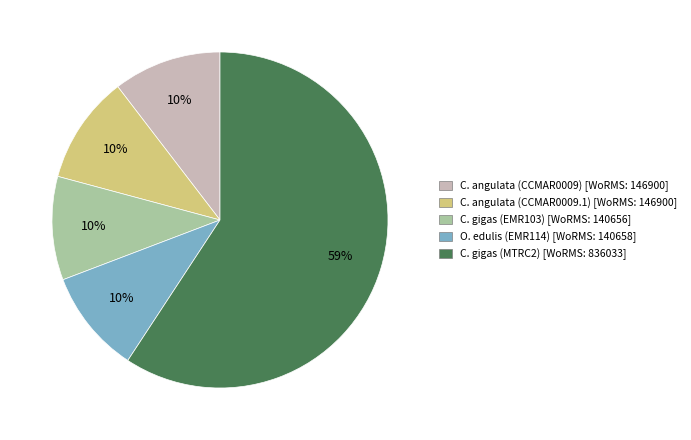

Approximately how many times larger is the value at O. edulis (EMR114) [WoRMS: 140658] compared to C. angulata (CCMAR0009) [WoRMS: 146900]?

1.0